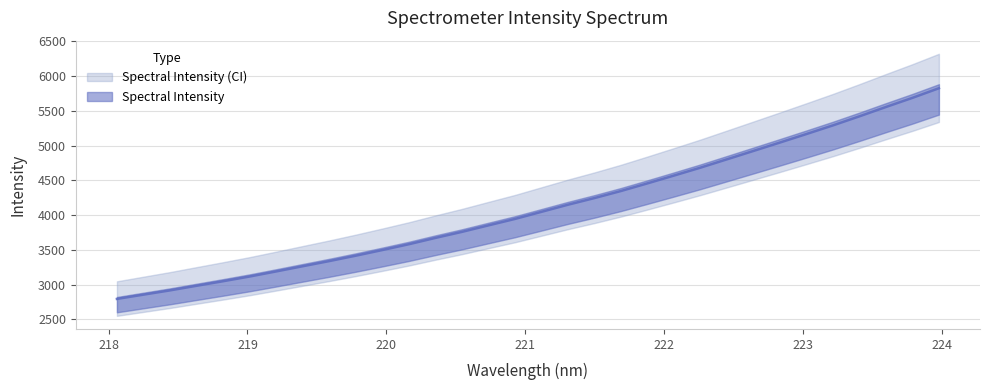

How many values exceed 4045?

16